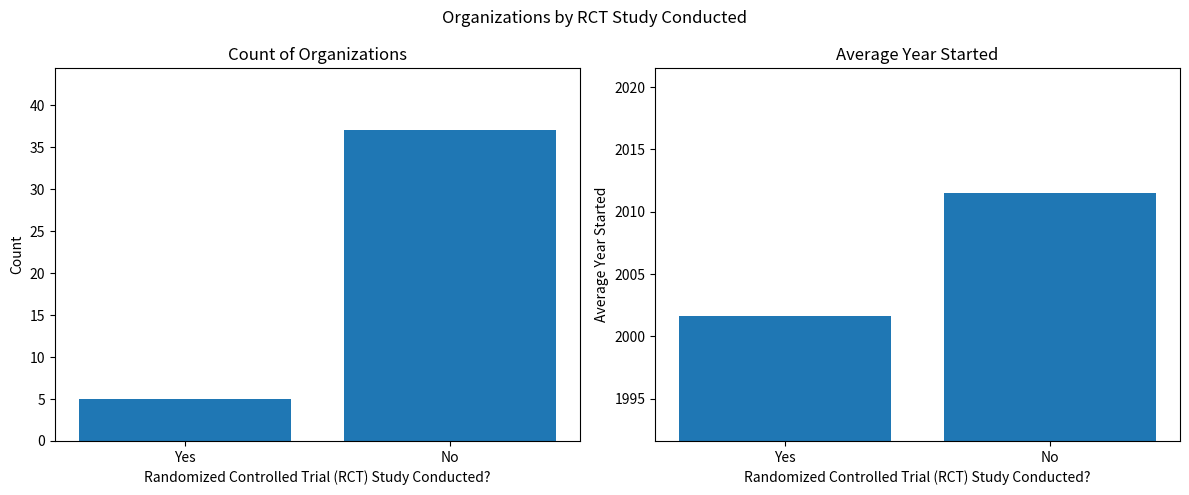

Is it true that Count equals 65.1 at No?

False